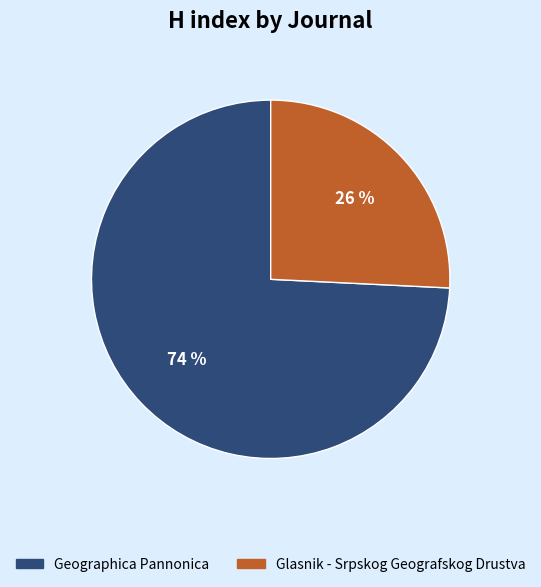

Which has a higher value, Geographica Pannonica or Glasnik - Srpskog Geografskog Drustva?

Geographica Pannonica